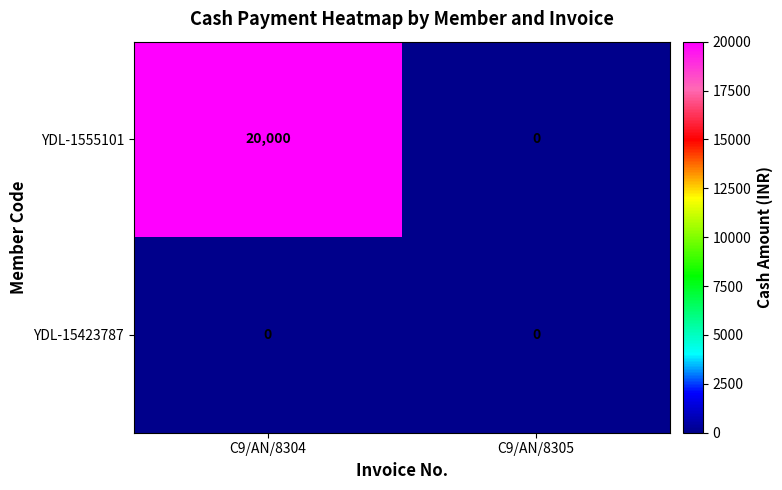

List the series in order of their overall mean, lowest first.

YDL-15423787, YDL-1555101